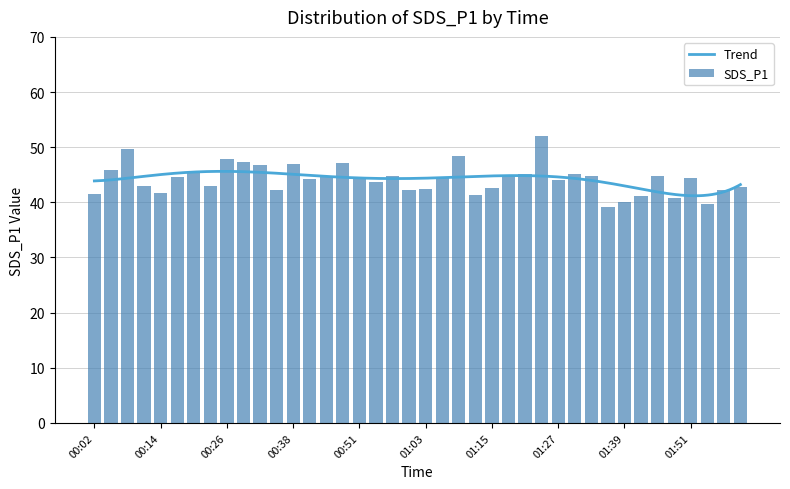

Are the bars grouped side by side (vs. stacked)?

No